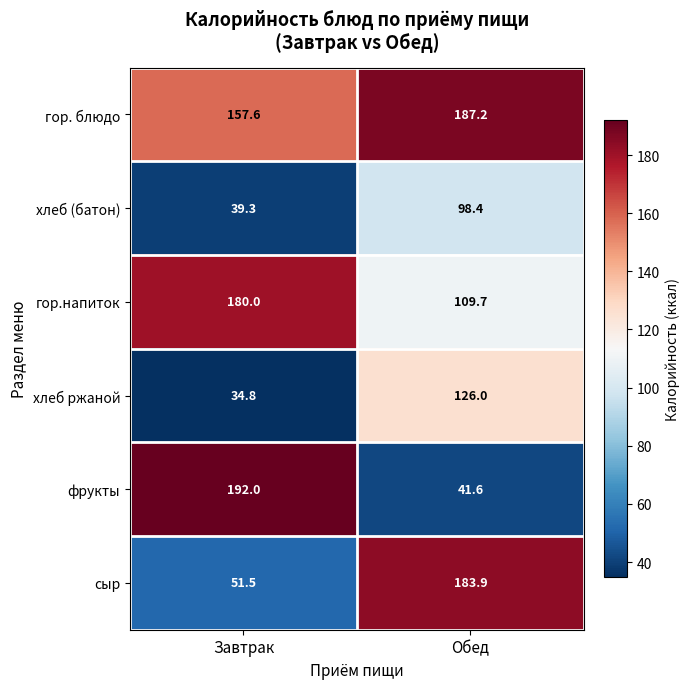

Reading left to right, list all the values displayed in this chart.

гор. блюдо: Завтрак=157.6	Обед=187.2
хлеб (батон): Завтрак=39.3	Обед=98.4
гор.напиток: Завтрак=180.0	Обед=109.7
хлеб ржаной: Завтрак=34.8	Обед=126.0
фрукты: Завтрак=192.0	Обед=41.6
сыр: Завтрак=51.5	Обед=183.9